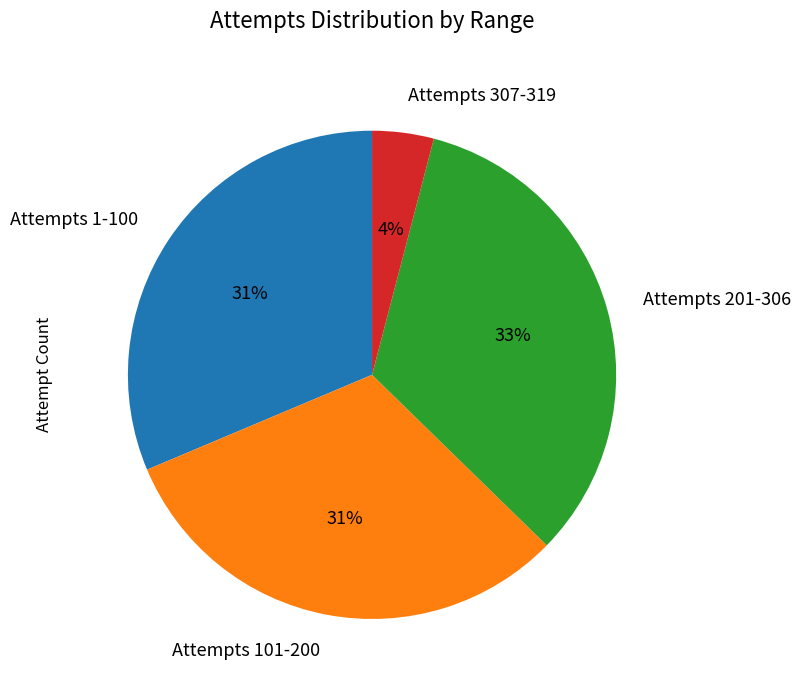

Which slice is the largest?

Attempts 201-306